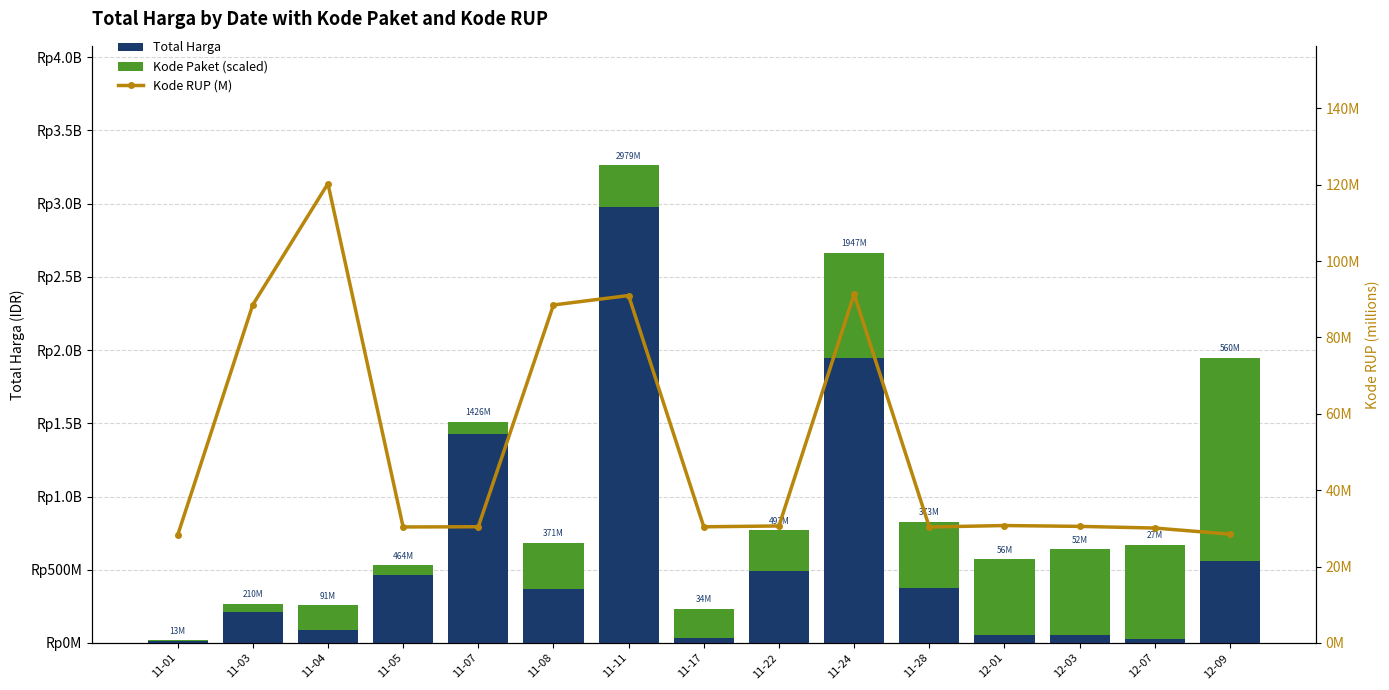

What is the smallest value displayed?

28.2